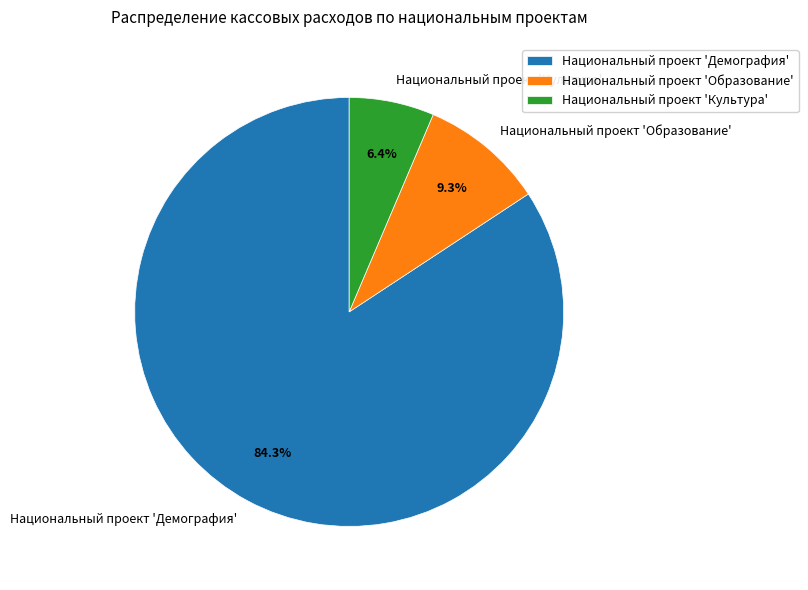

Between Национальный проект 'Образование' and Национальный проект 'Демография', which is larger?

Национальный проект 'Демография'